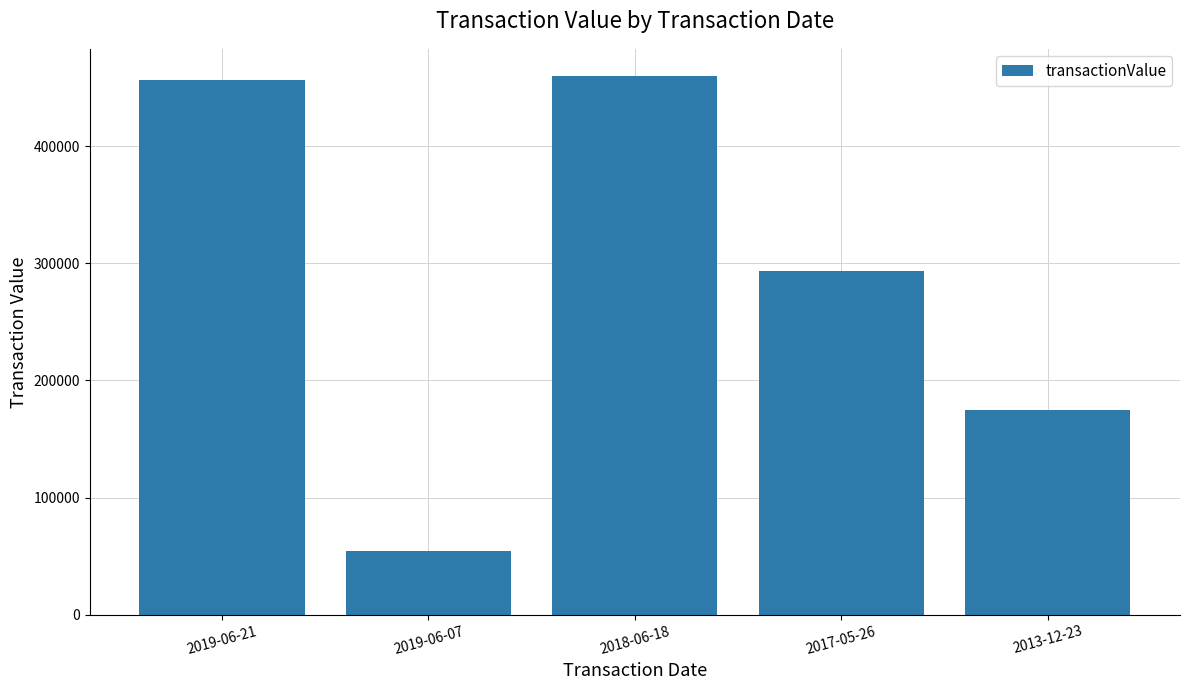

Are the bars grouped side by side (vs. stacked)?

No